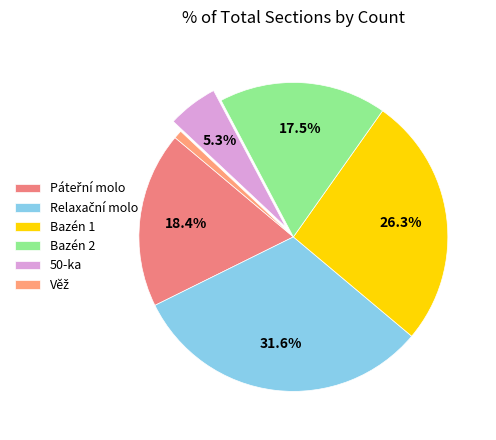

What percentage is the Páteřní molo slice, to the nearest percent?

18%